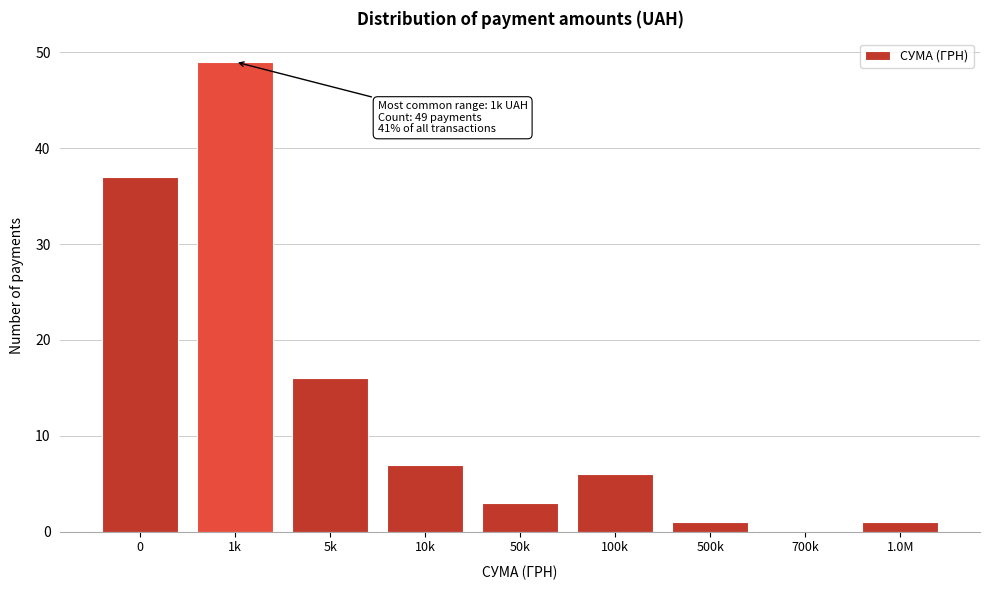

Reading right to left, transcribe all the data shown in this chart.

1.0M=1	700k=0	500k=1	100k=6	50k=3	10k=7	5k=16	1k=49	0=37